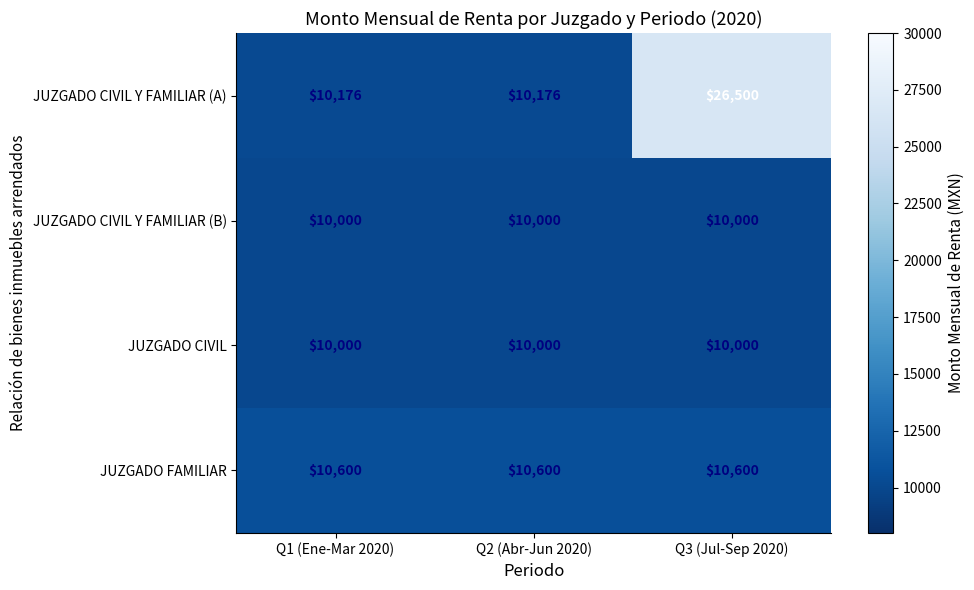

At which category does the chart reach its peak across all series?

Q3 (Jul-Sep 2020)